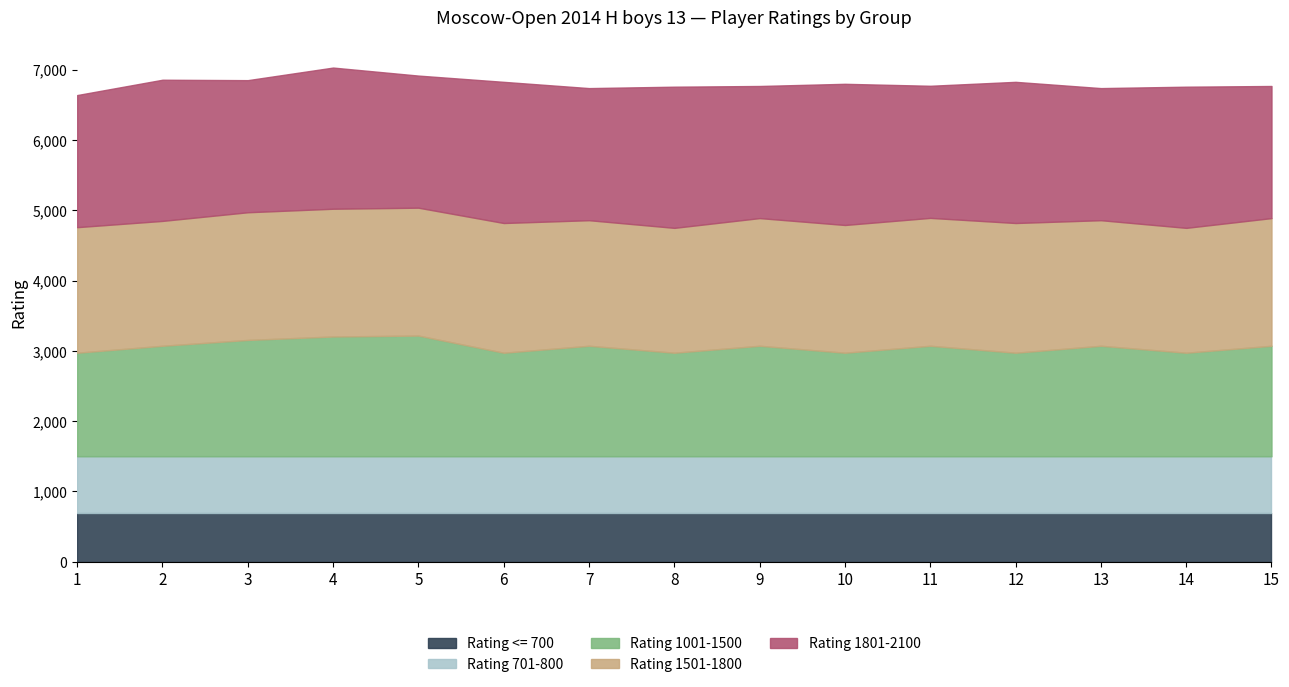

How many Rating 1801-2100 values are between 1879 and 2008?

15